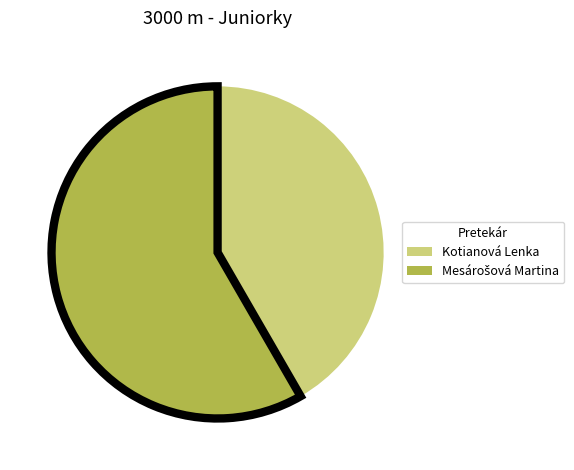

Which slice is the smallest?

Kotianová Lenka